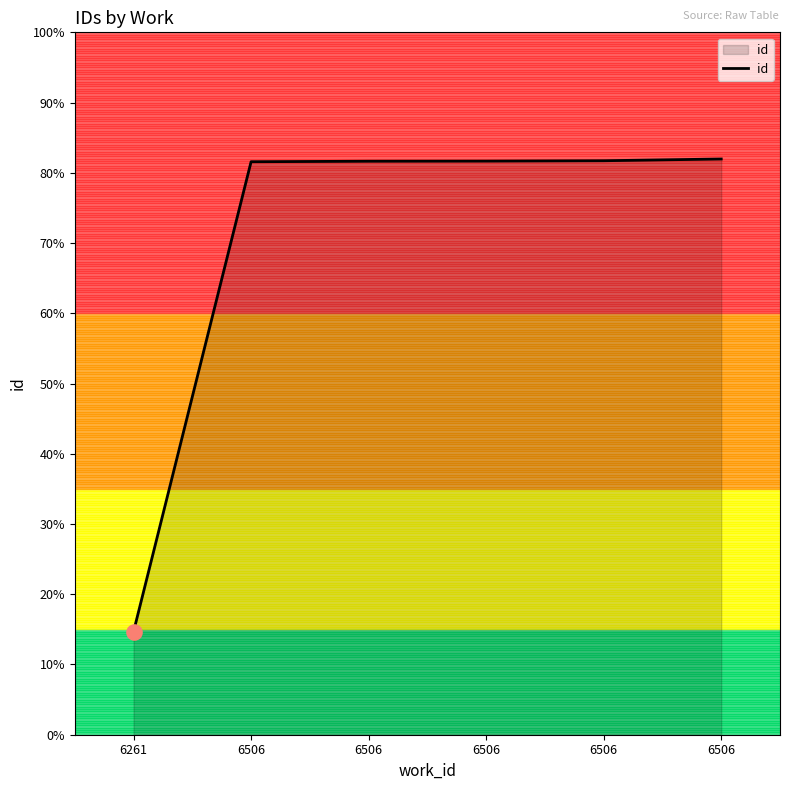

Is this an area chart (filled region under the line)?

Yes